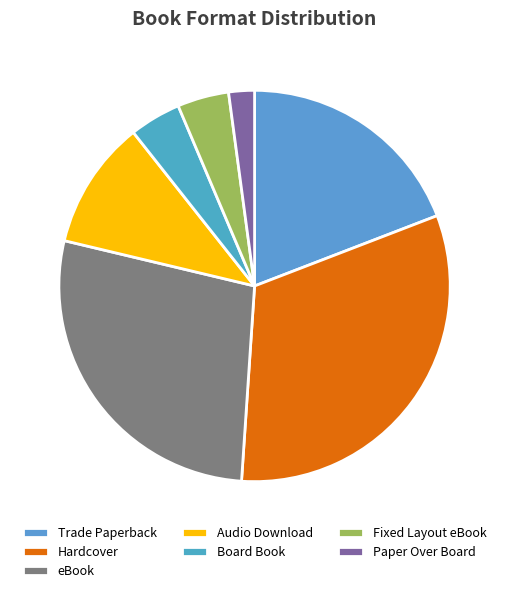

Which category has the smallest portion of the pie?

Paper Over Board